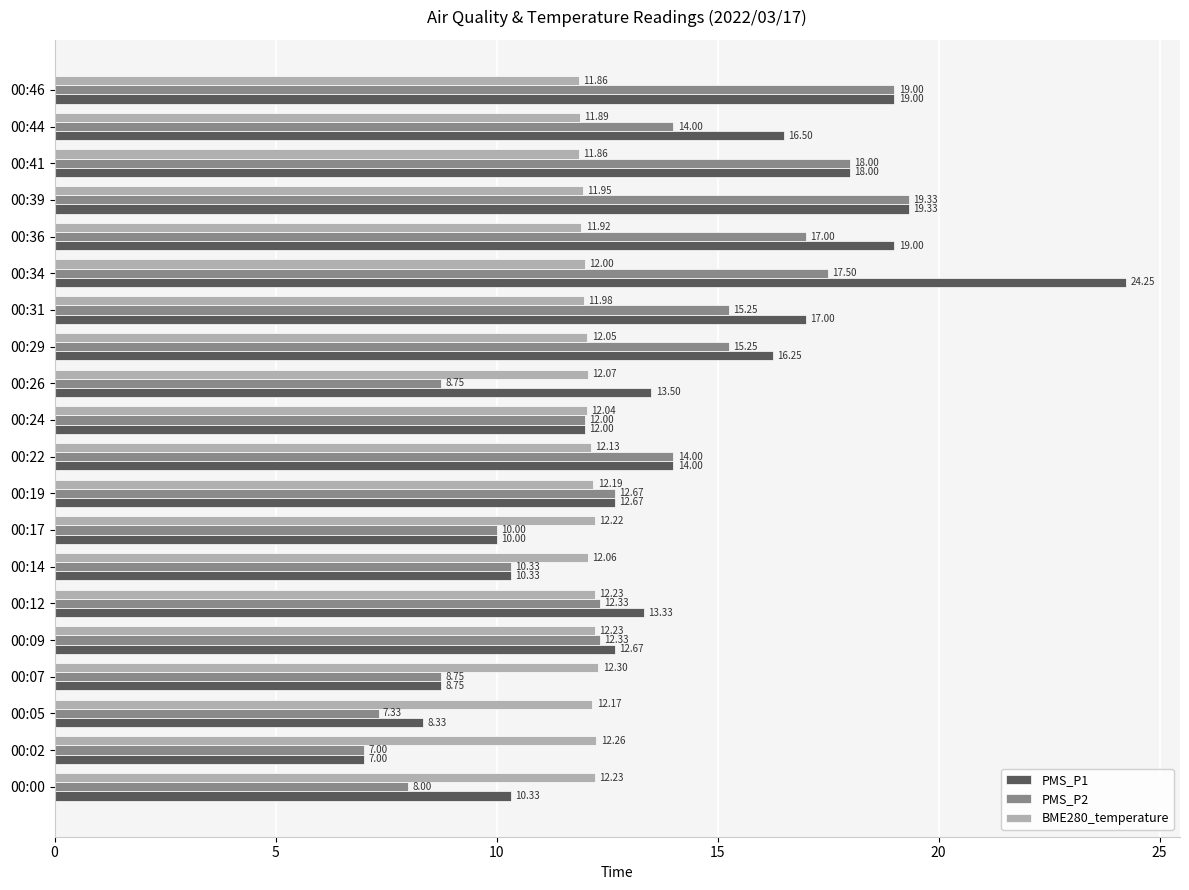

At 00:31, list the series in order from smallest to largest.

BME280_temperature, PMS_P2, PMS_P1